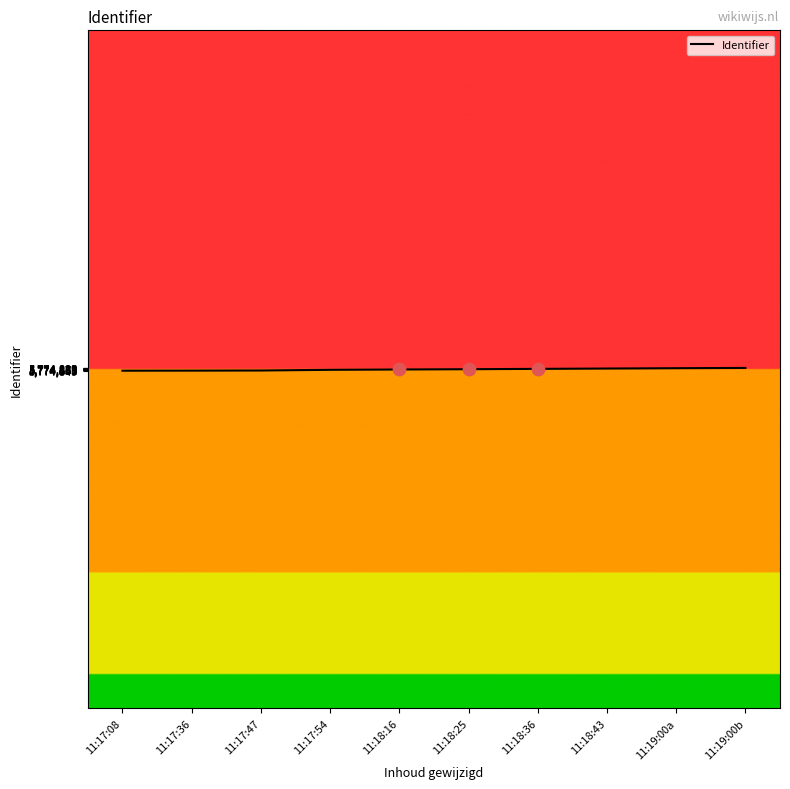

Approximately how many times larger is the value at 11:17:36 compared to 11:19:00b?

1.0